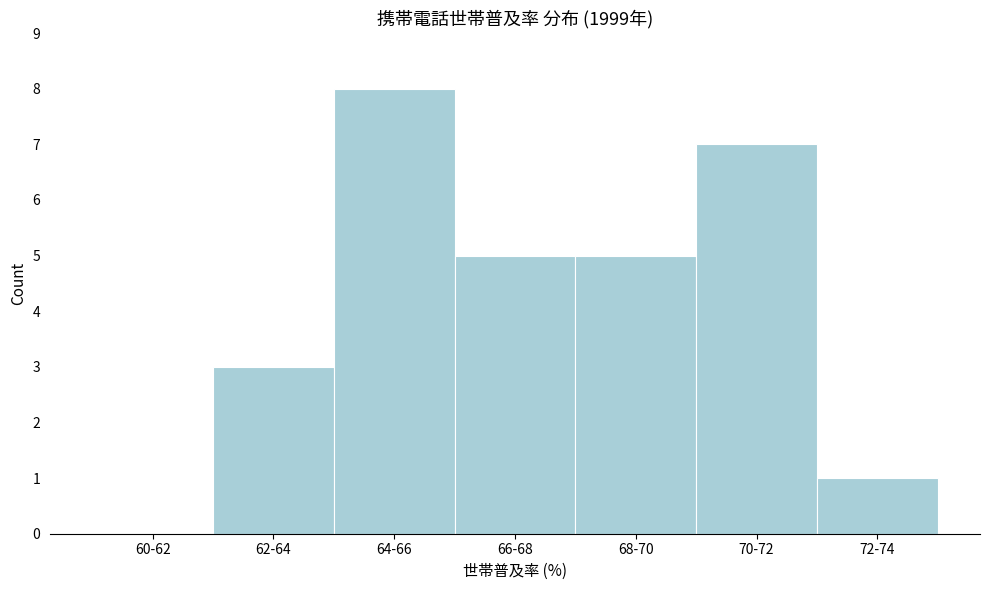

Reading left to right, what are all the values shown in this chart?

60-62=0	62-64=3	64-66=8	66-68=5	68-70=5	70-72=7	72-74=1